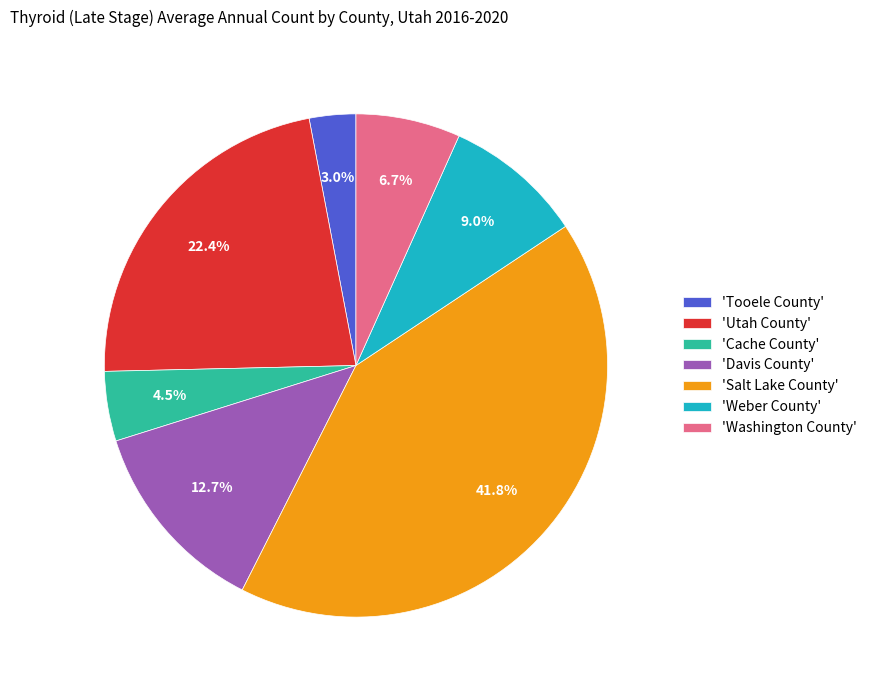

Count the number of slices in the pie.

7